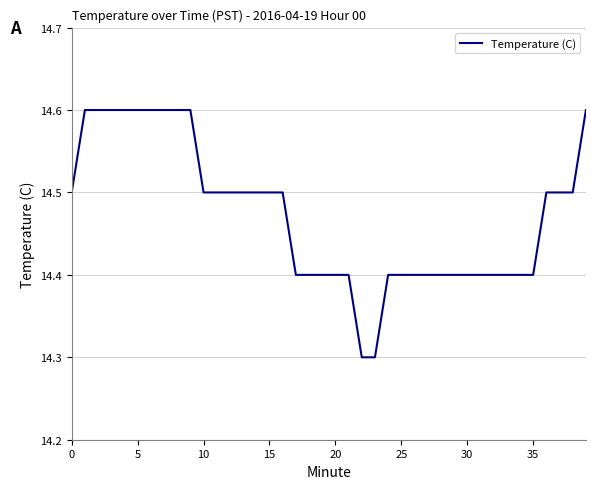

What is the smallest value displayed?

14.3